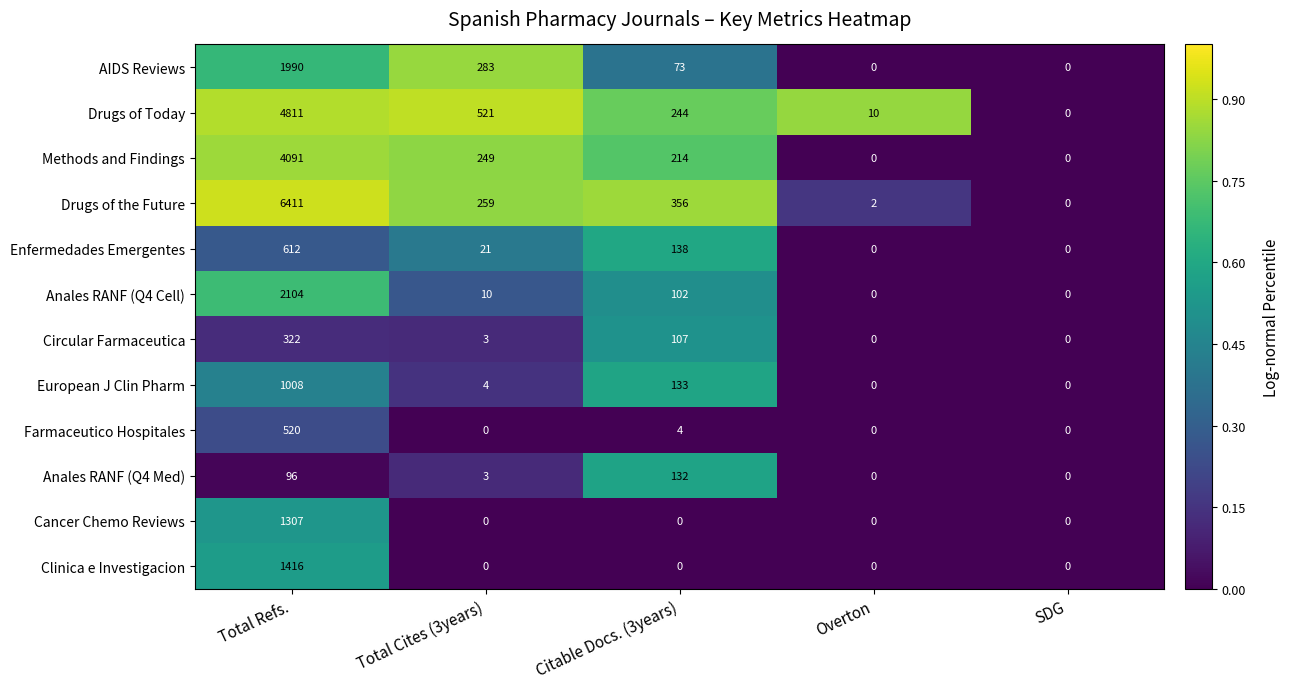

Which series has the largest total across all categories?

Drugs of the Future